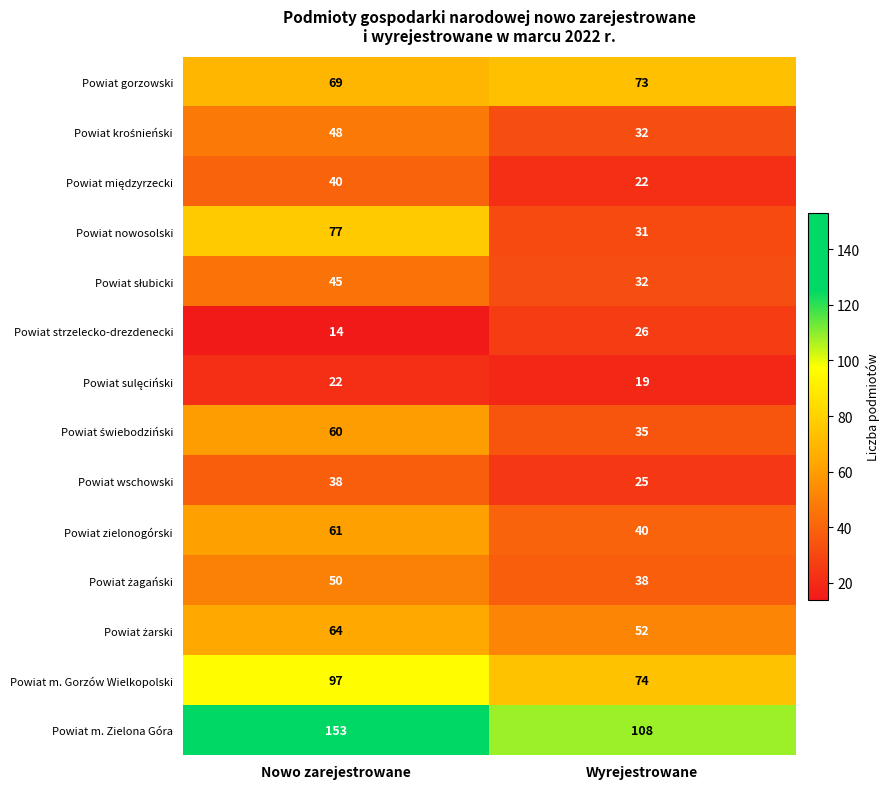

What is the spread (max minus min) of values at Wyrejestrowane?

89